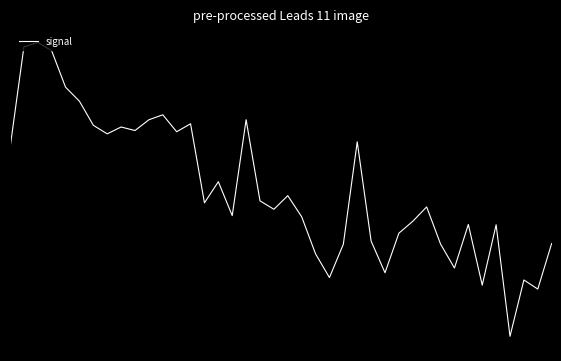

At which category does the data reach its first local valley?

7